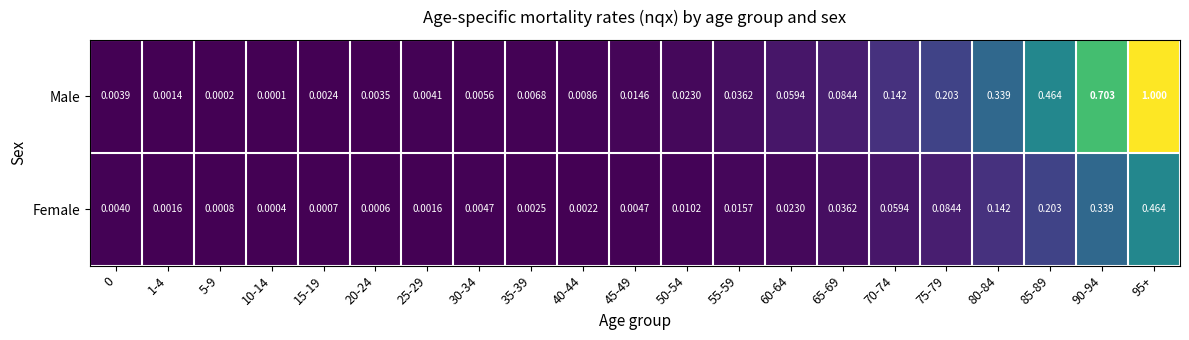

Rank the series by their average value, from highest to lowest.

Male, Female